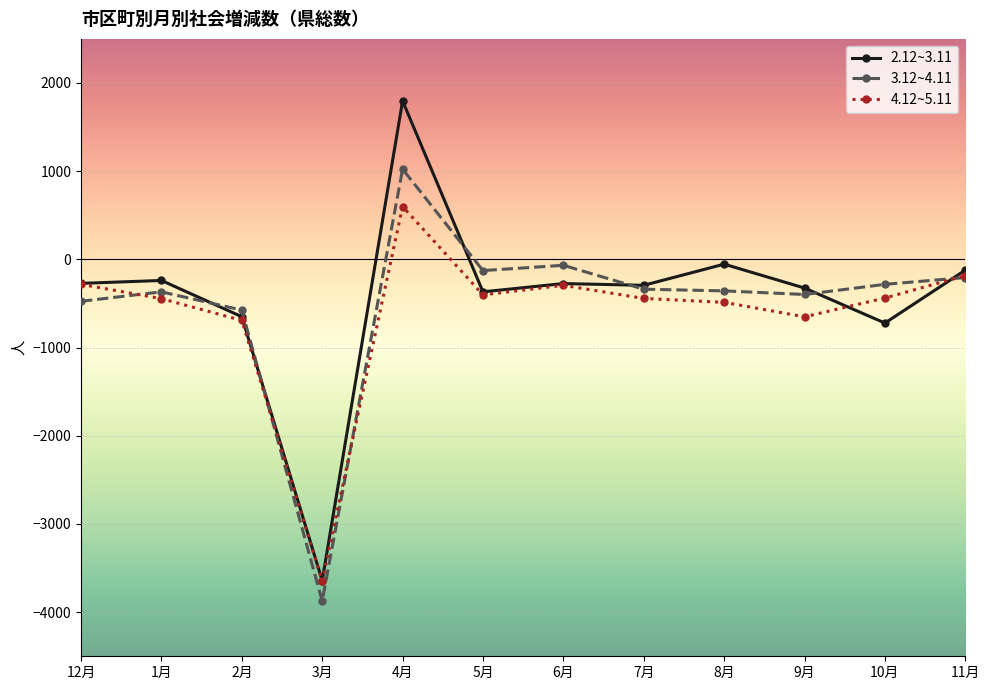

Does the chart display data point markers on the line(s)?

Yes